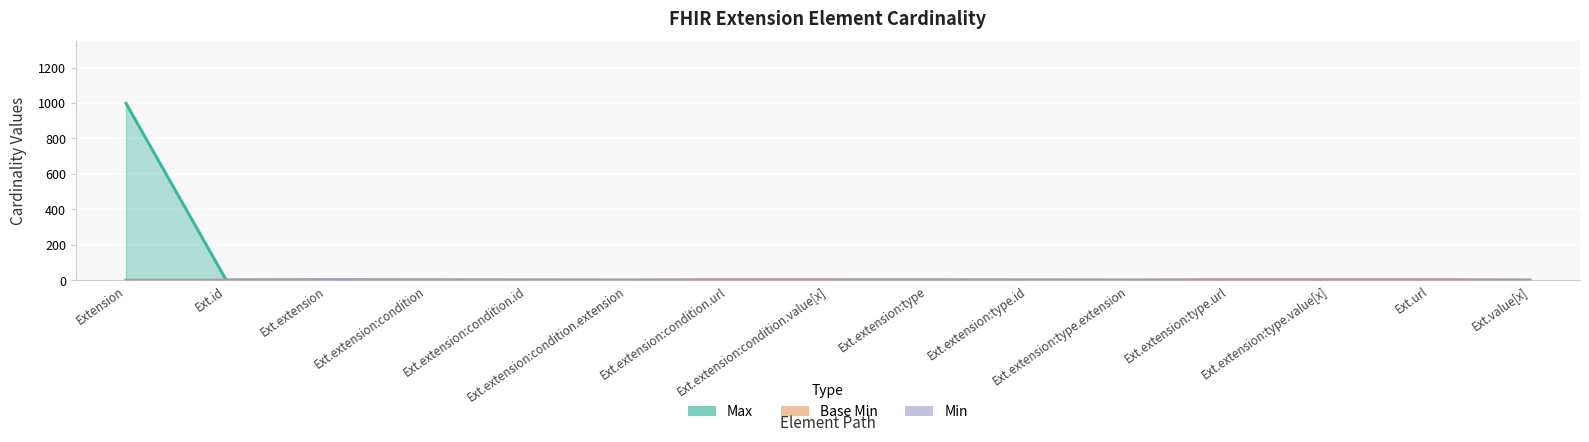

At how many categories does at least one series exceed 258?

1